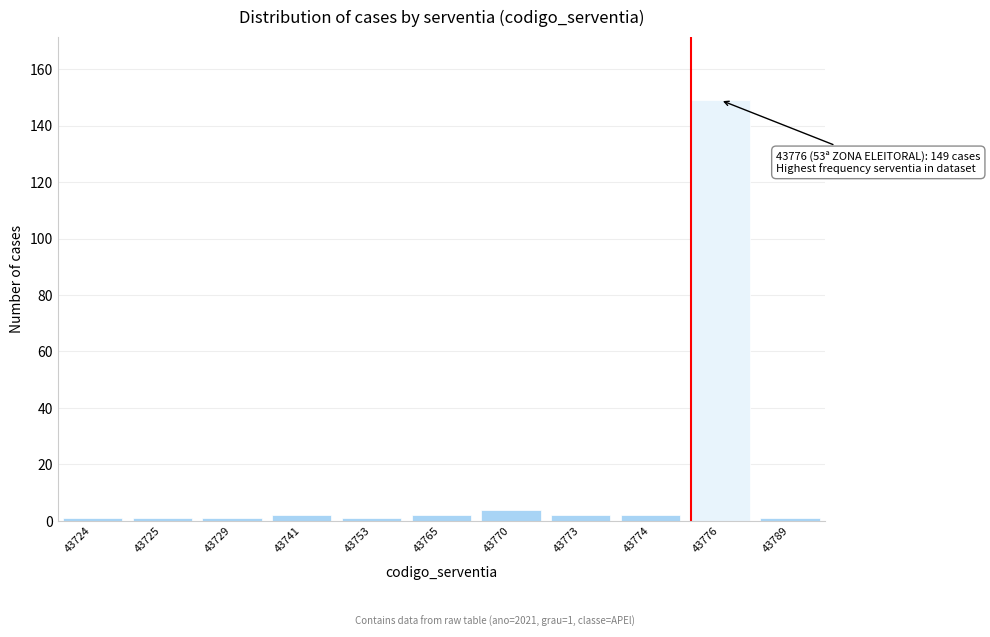

Reading right to left, what are all the values shown in this chart?

43789=1	43776=149	43774=2	43773=2	43770=4	43765=2	43753=1	43741=2	43729=1	43725=1	43724=1